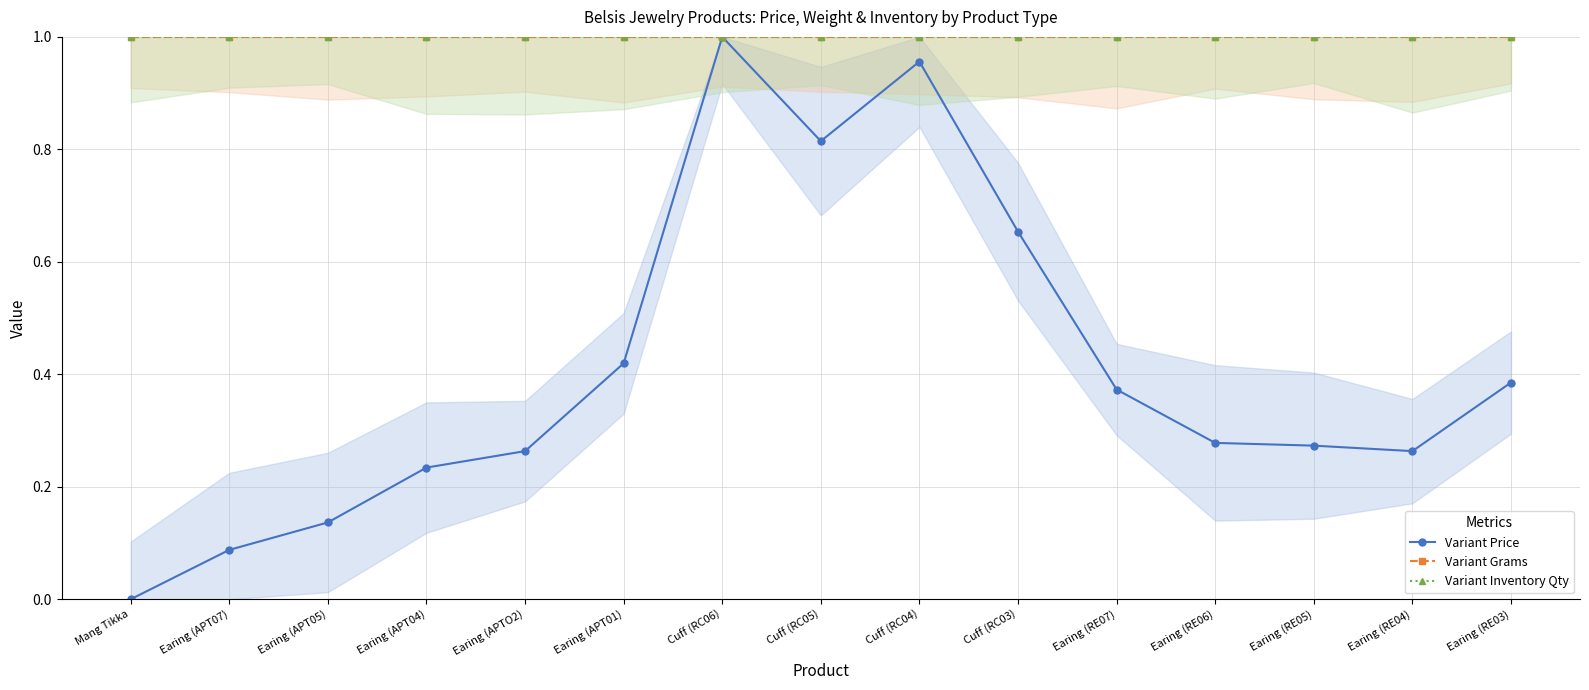

Between Mang Tikka and Cuff (RC05), which series saw the biggest shift?

Variant Price